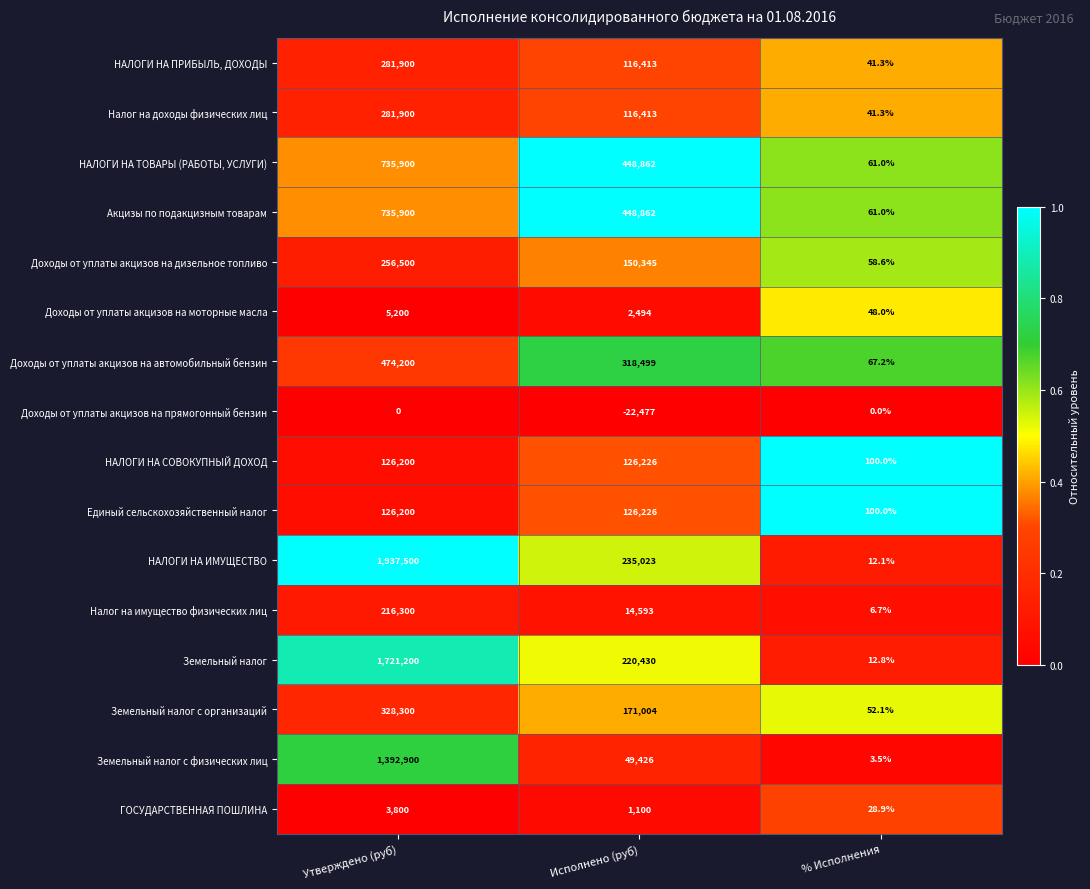

List the labels in order of Акцизы по подакцизным товарам value, largest first.

Утверждено (руб), Исполнено (руб), % Исполнения